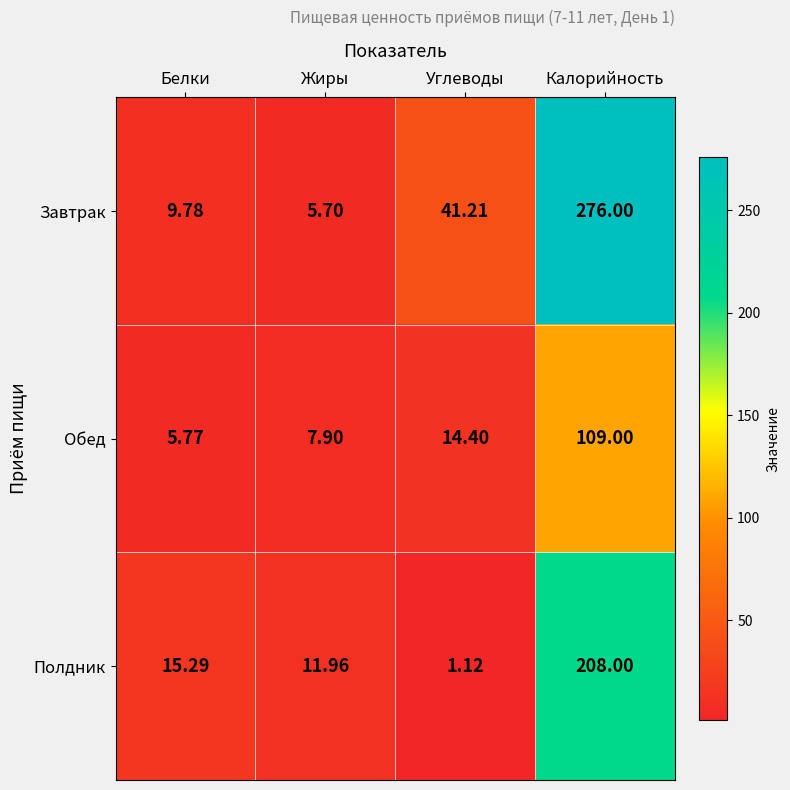

List the series in order of their overall mean, highest first.

Завтрак, Полдник, Обед